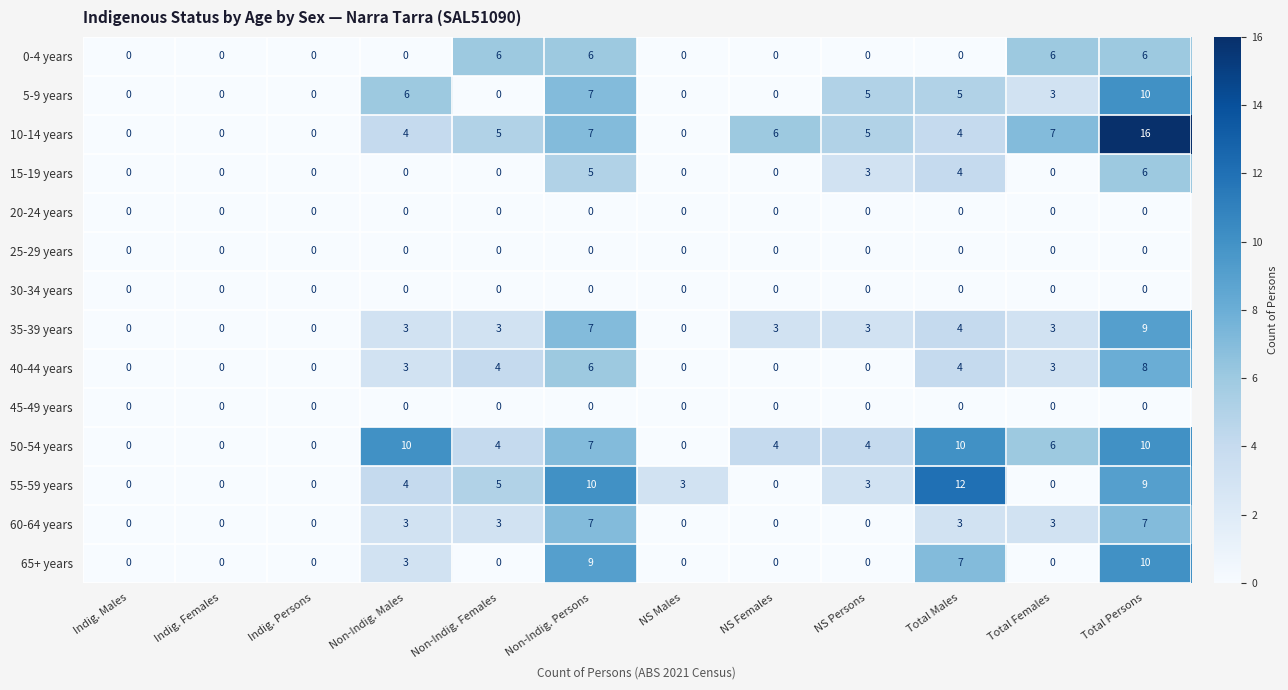

True or false: 40-44 years has a value of 5 at Indig. Females.

False